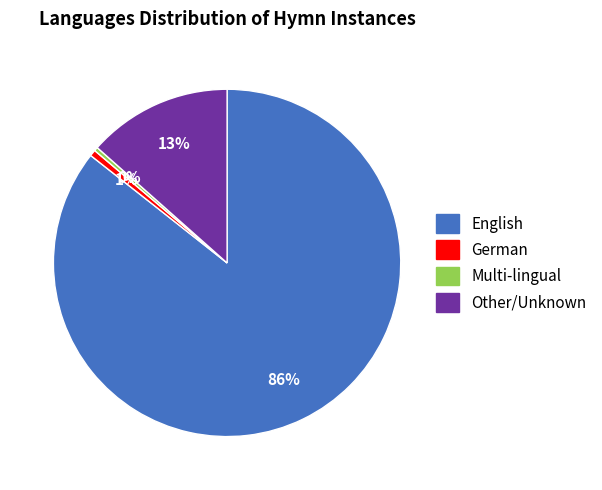

To the nearest percent, what is the average slice percentage?

25%